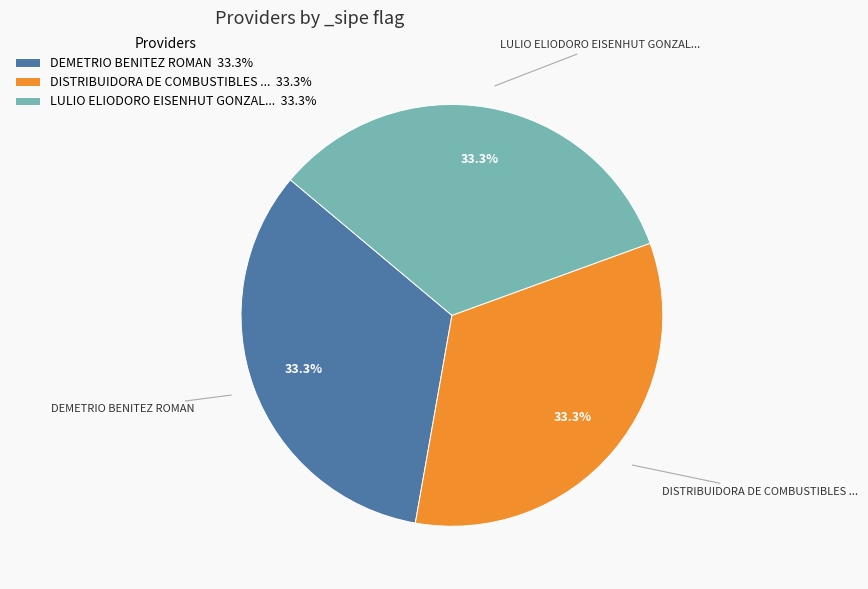

How many segments does this pie chart have?

3